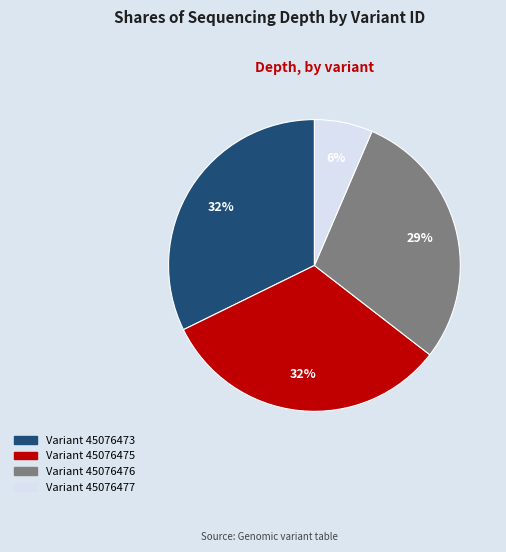

To the nearest percent, what is the average slice percentage?

25%